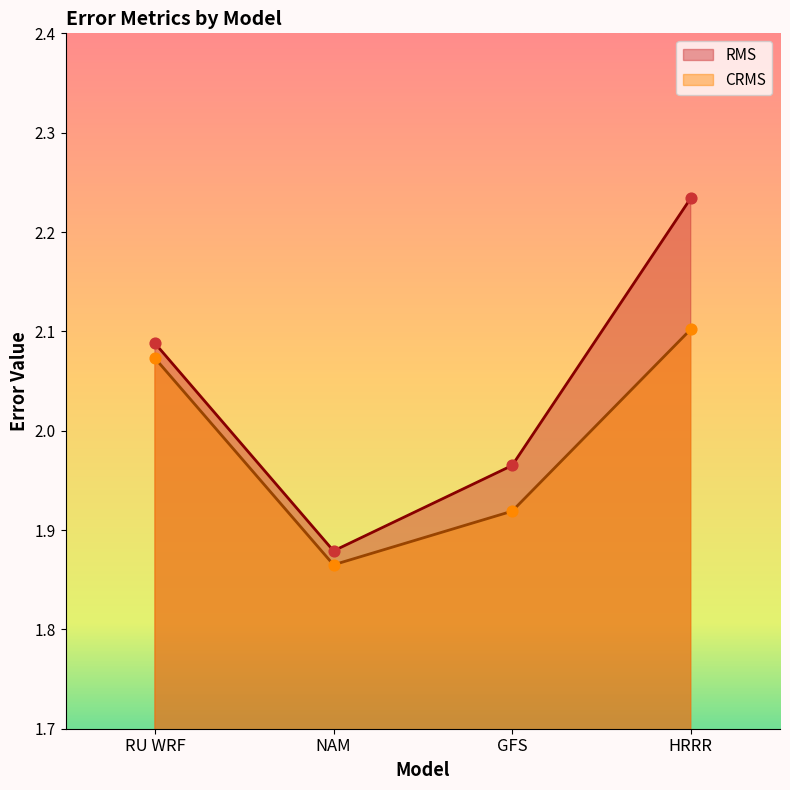

Is the value of RMS at NAM greater than the value of CRMS at GFS?

No